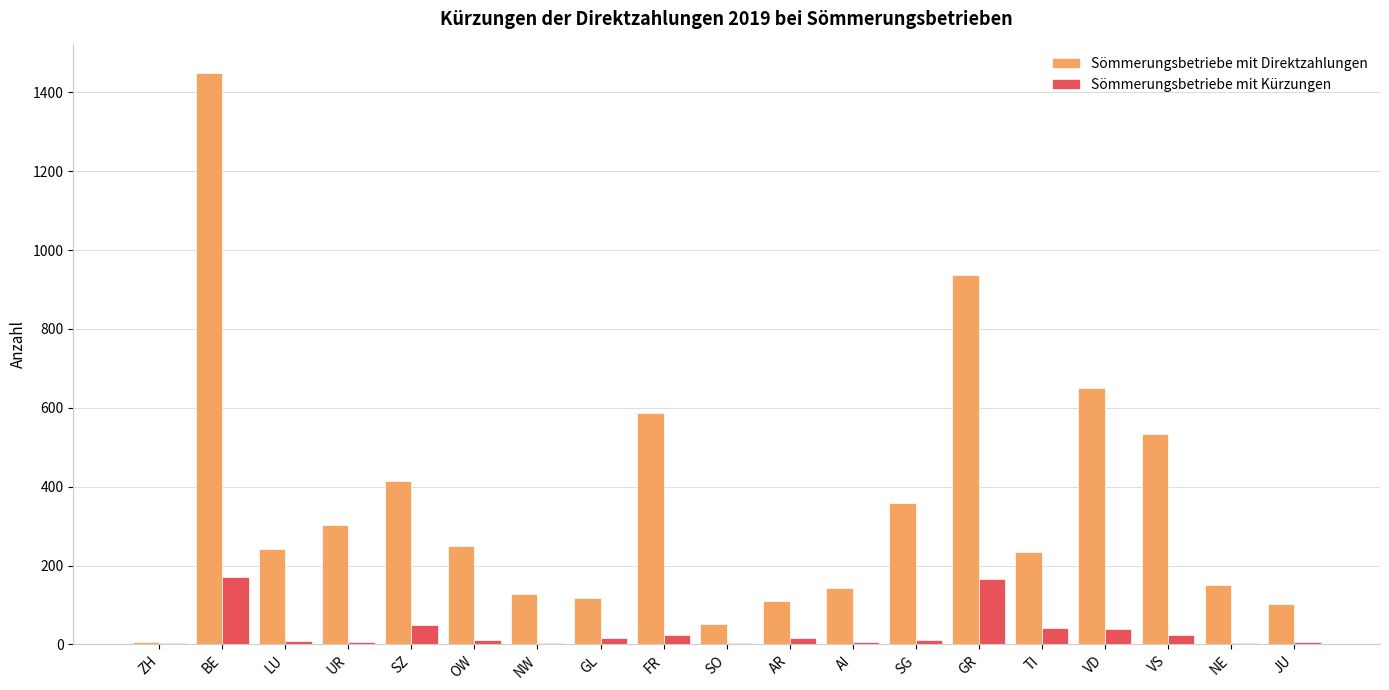

What is the maximum value for Sömmerungsbetriebe mit Direktzahlungen?

1449